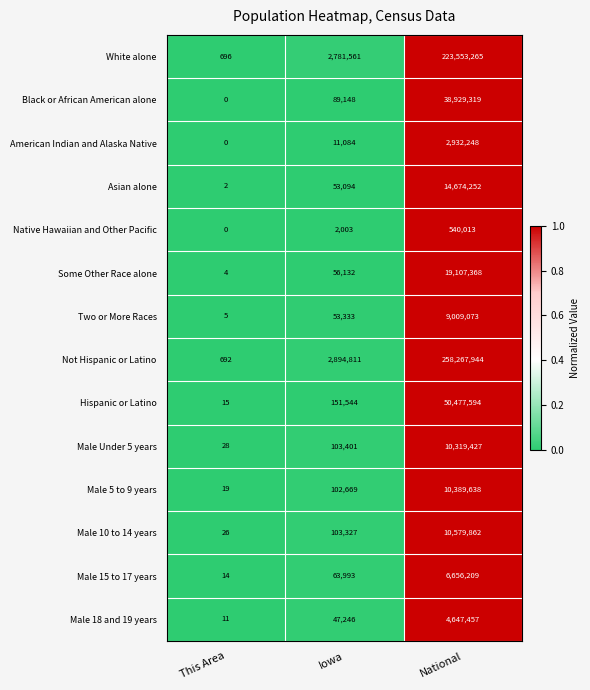

Is the value of Male Under 5 years at Iowa greater than the value of Hispanic or Latino at This Area?

Yes